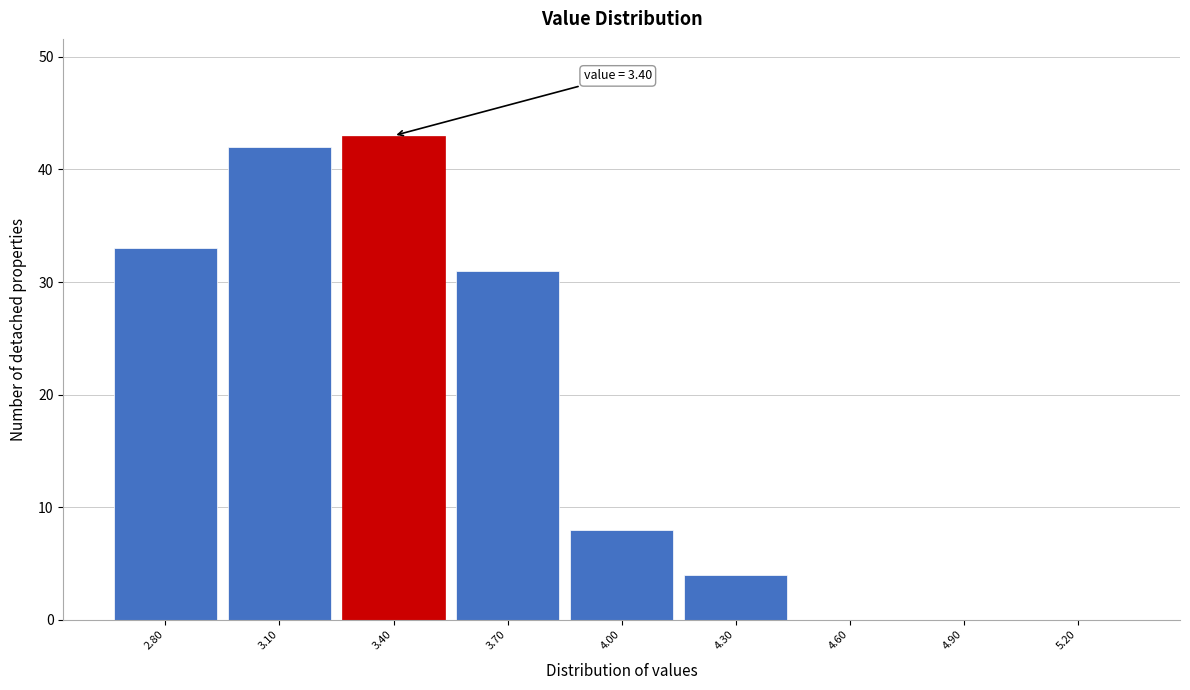

Reading left to right, what are all the values shown in this chart?

2.80=33	3.10=42	3.40=43	3.70=31	4.00=8	4.30=4	4.60=0	4.90=0	5.20=0